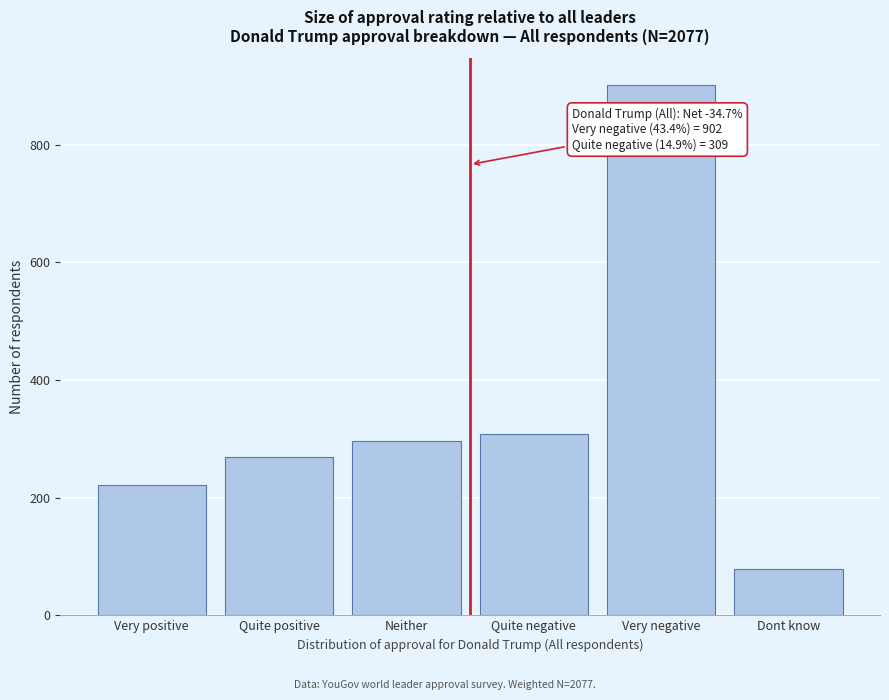

Reading left to right, transcribe all the data shown in this chart.

222	269	297	309	902	78